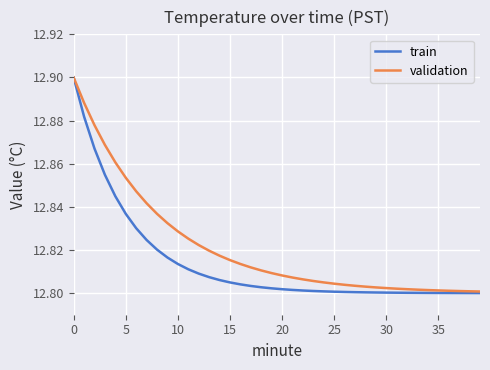

Which series has the largest range (max minus min)?

train